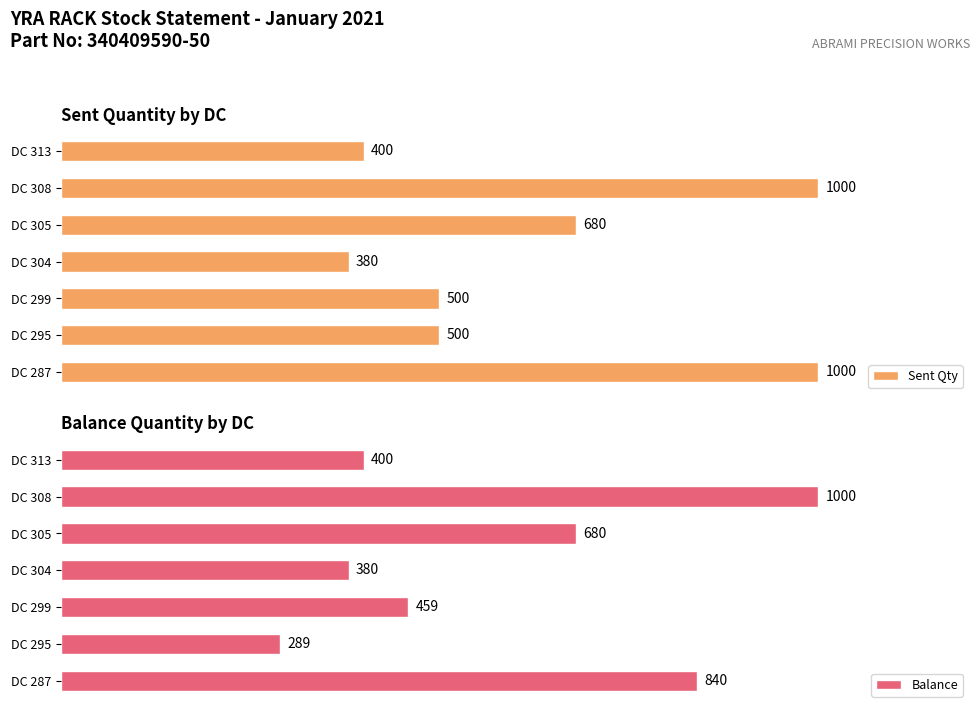

How many bars are there in total?

14